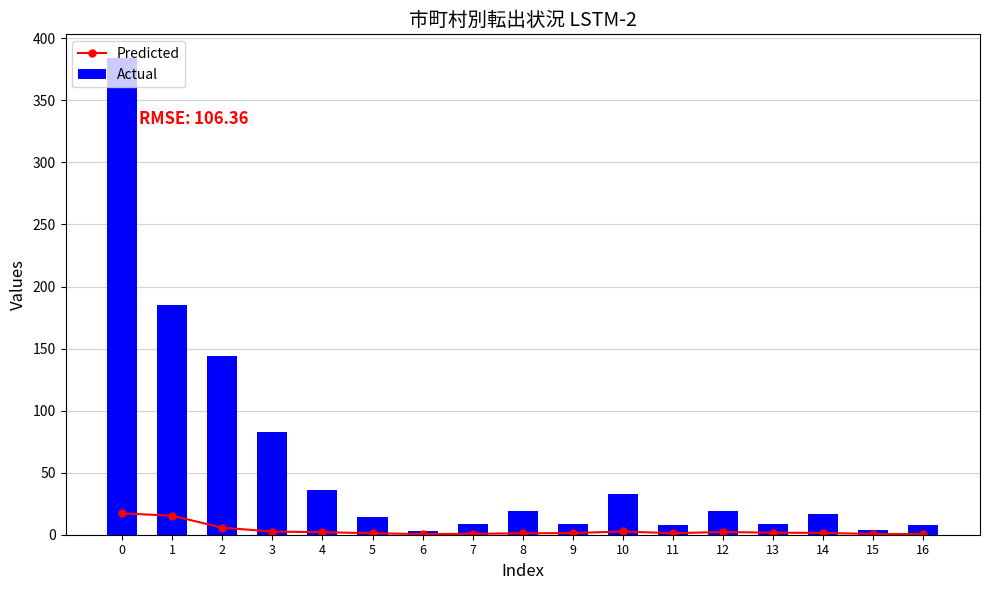

True or false: Predicted has a value of 1.6 at 13.

True